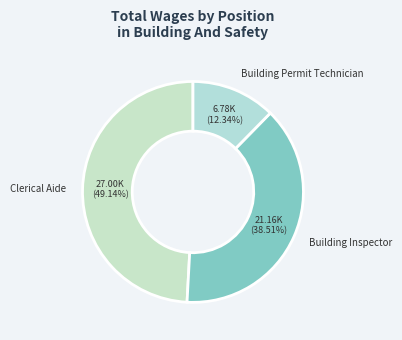

To the nearest percent, what is the average slice percentage?

33%